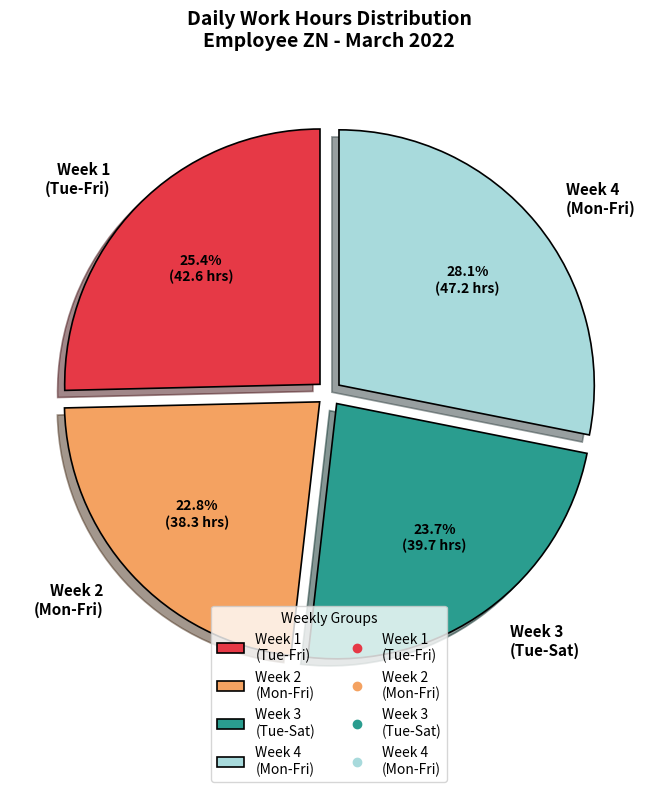

What is the smallest slice in the pie chart?

Week 2 (Mon-Fri)